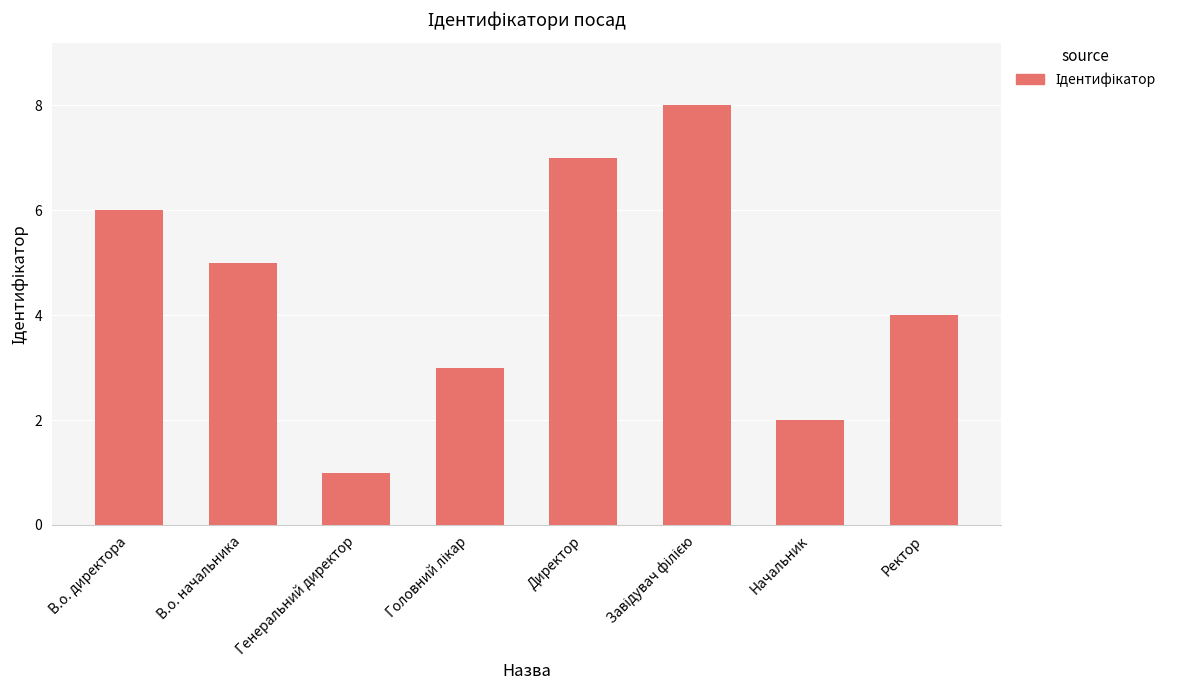

What is the difference between the maximum and minimum values?

7